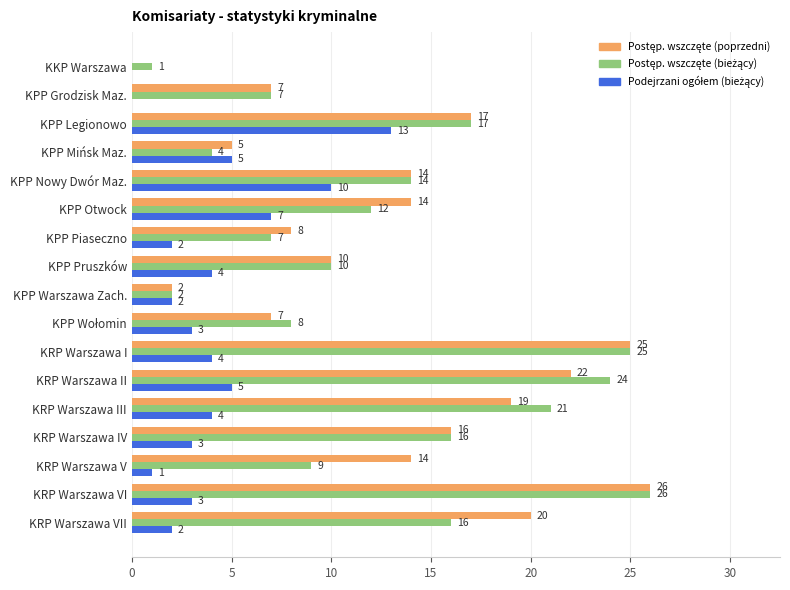

What is the total value across all series at KPP Piaseczno?

17